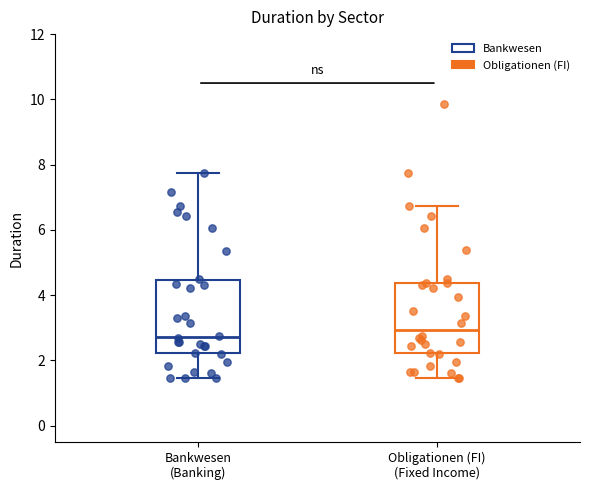

Which box has the highest median line?

Obligationen (FI) (Fixed Income)